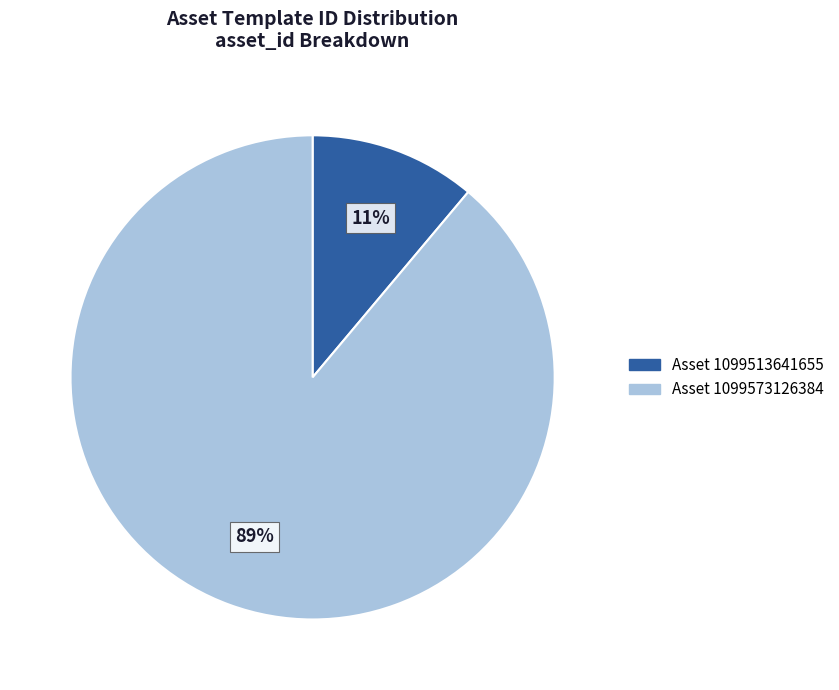

Does any single category account for the majority?

Yes